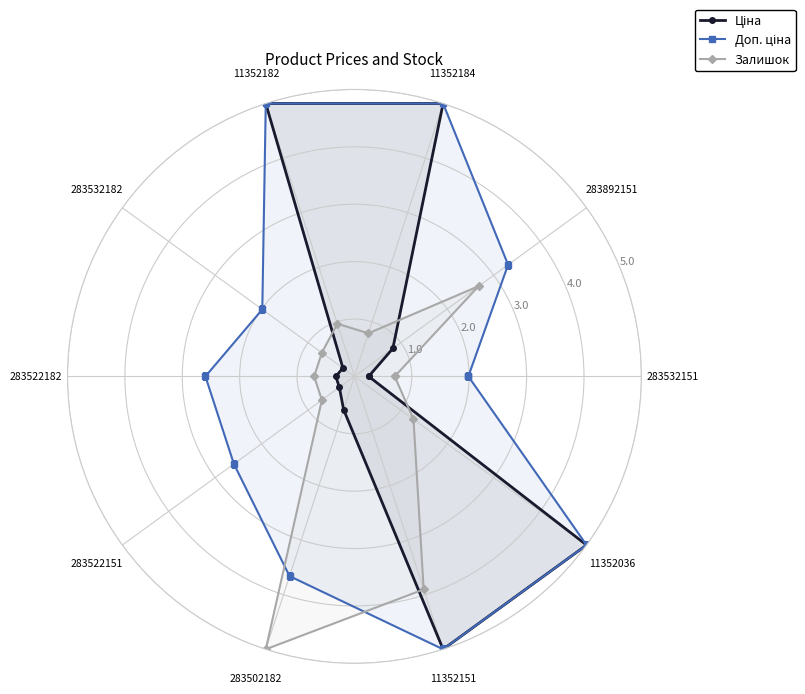

Which series has the widest spread of values?

Ціна